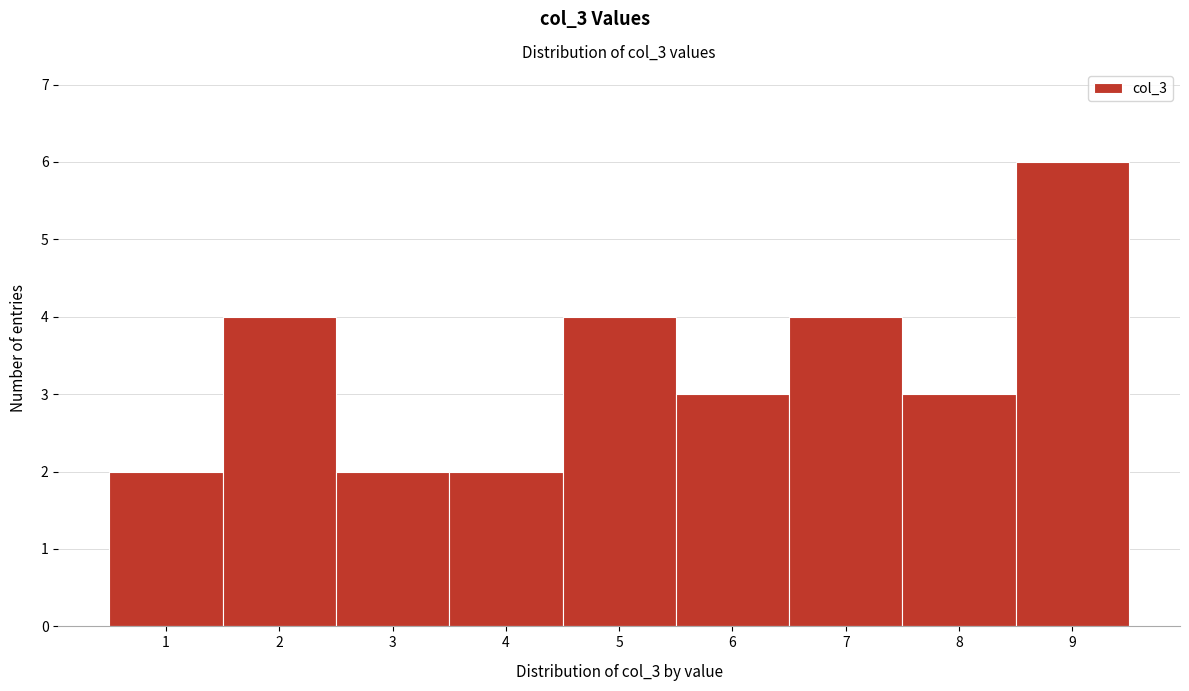

Which range on the x-axis has the tallest bar?

8.5 to 9.5